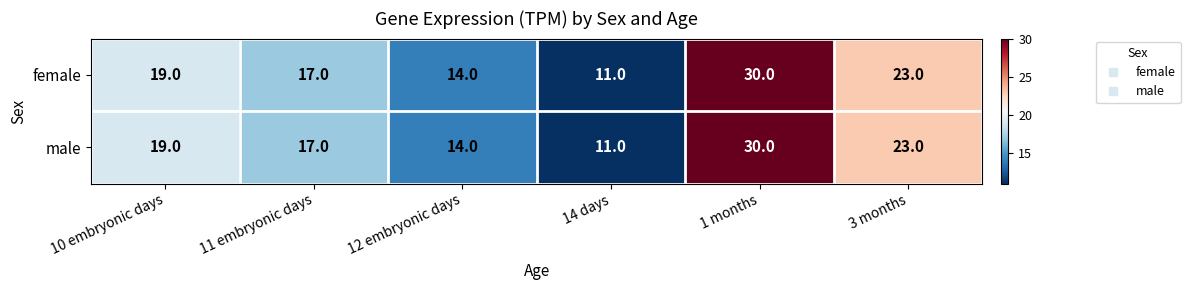

What is the maximum value shown in the chart?

30